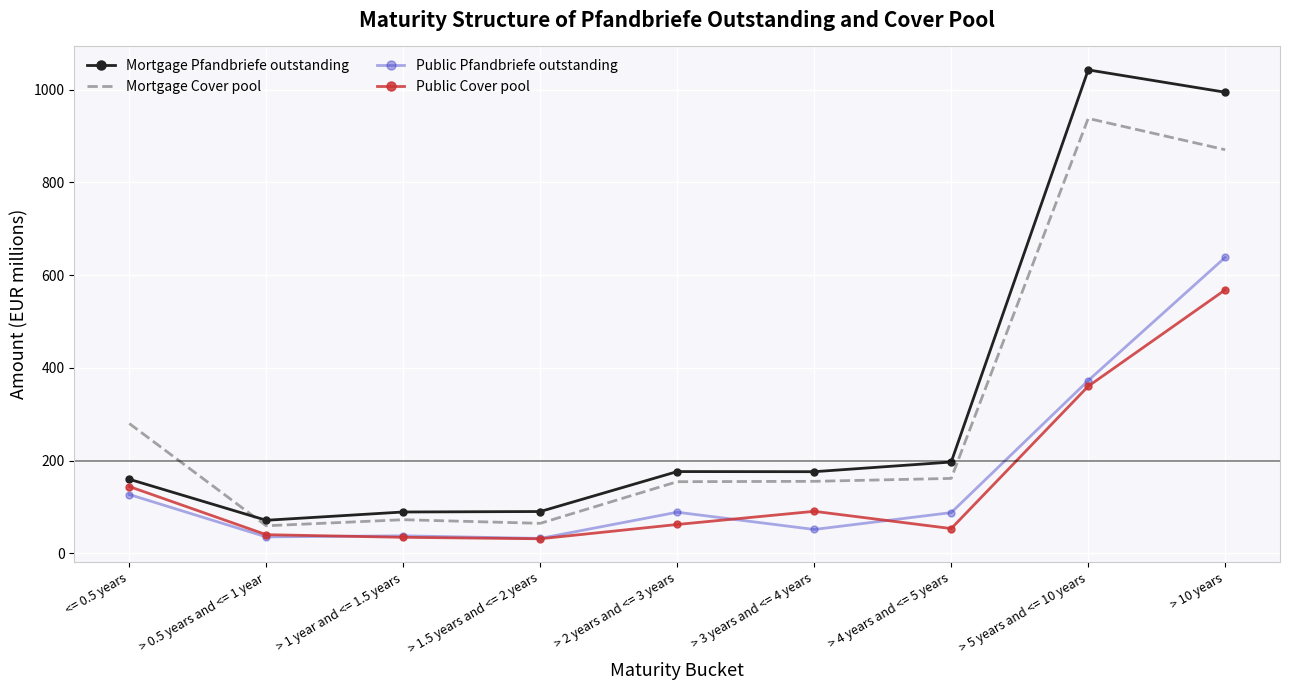

What are all the series names shown in the legend?

Mortgage Pfandbriefe outstanding, Mortgage Cover pool, Public Pfandbriefe outstanding, Public Cover pool